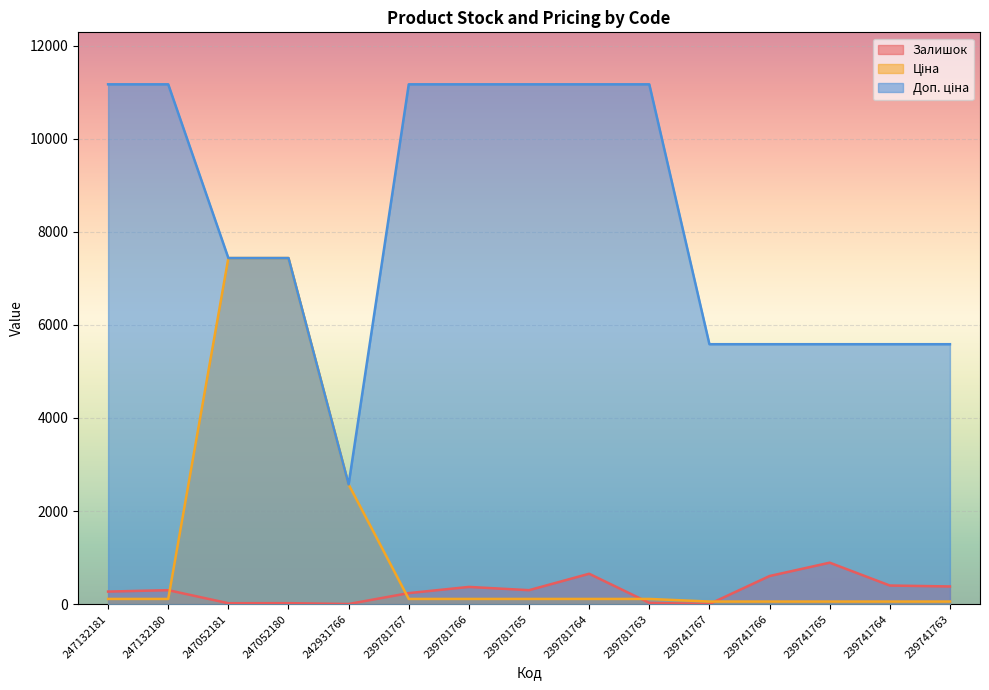

Which label corresponds to the smallest value in the chart?

239741767